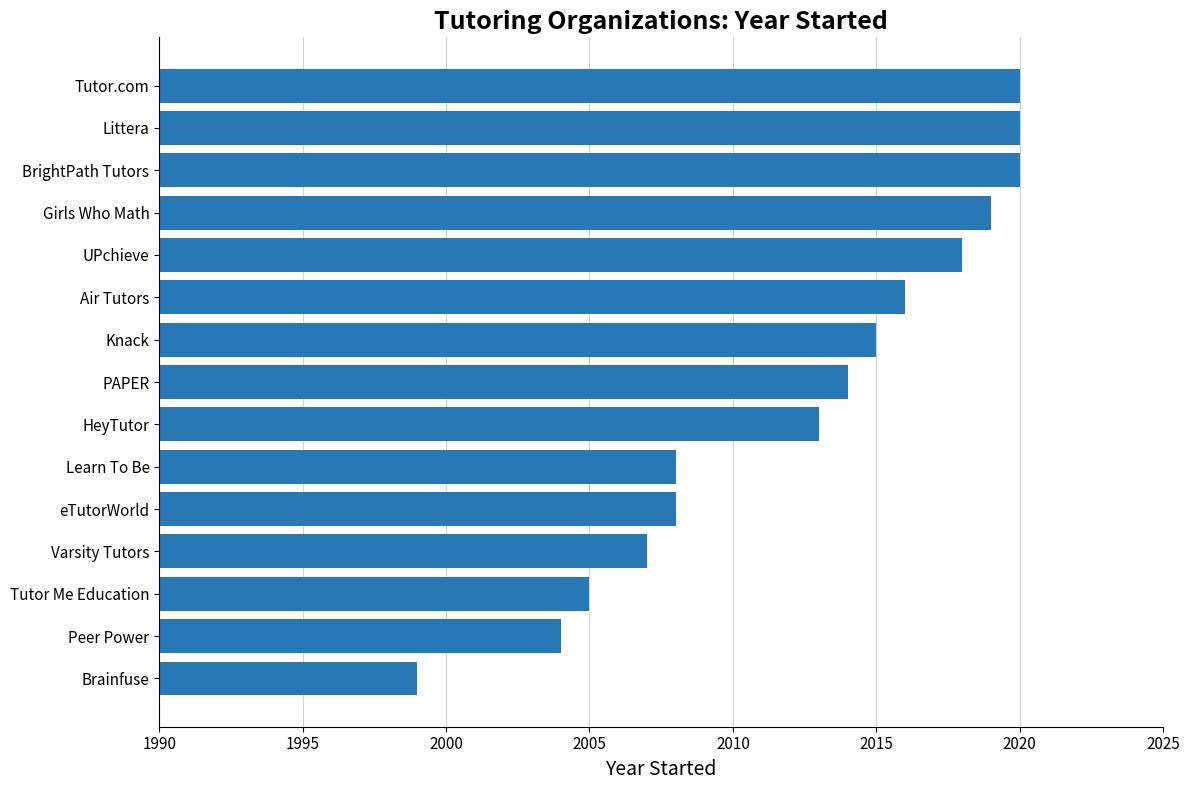

Reading bottom to top, transcribe all the data shown in this chart.

1999	2004	2005	2007	2008	2008	2013	2014	2015	2016	2018	2019	2020	2020	2020